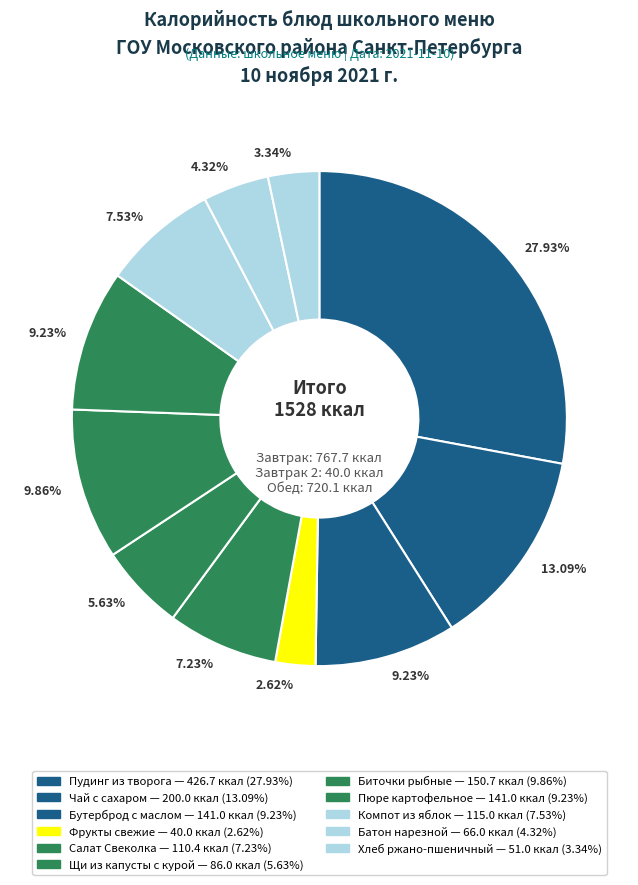

How many segments does this pie chart have?

11